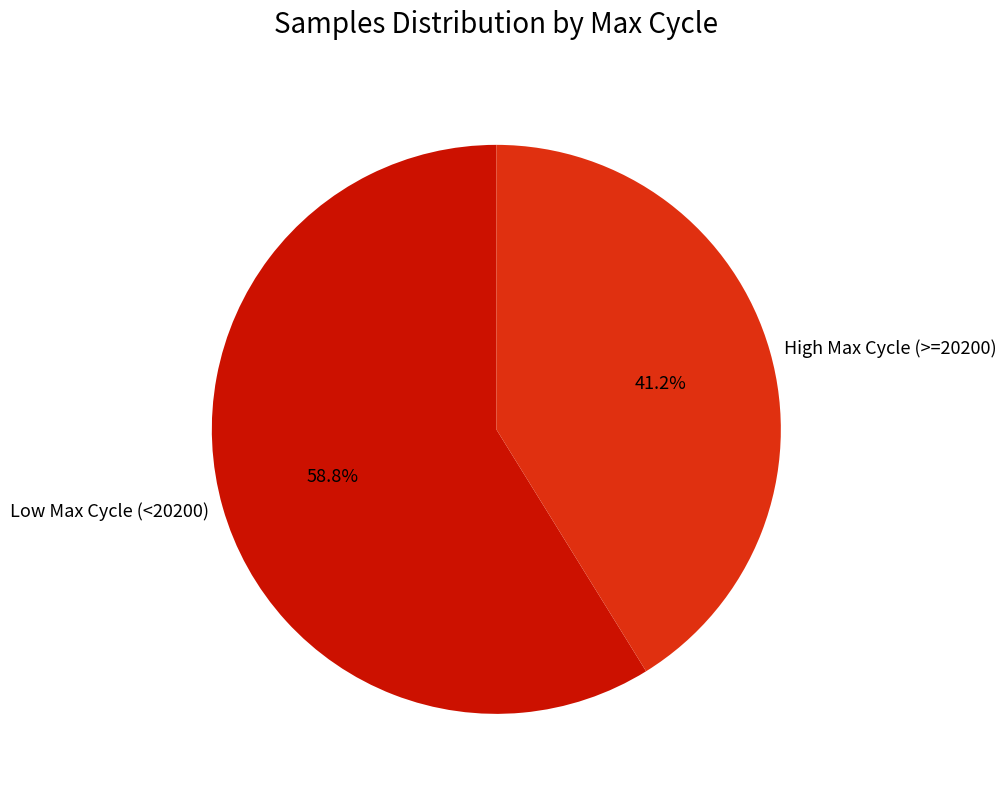

What is the smallest slice in the pie chart?

High Max Cycle (>=20200)